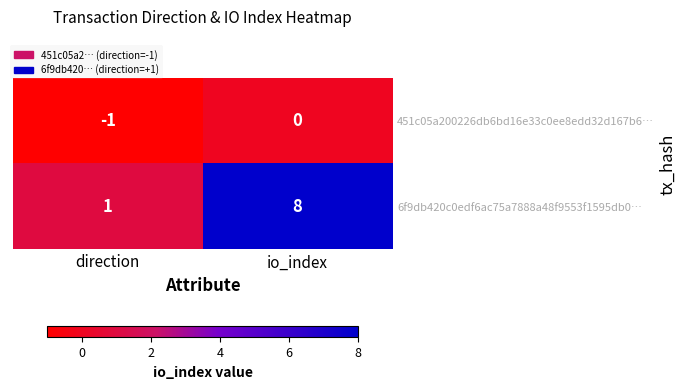

At which category is the sum across all series the highest?

io_index